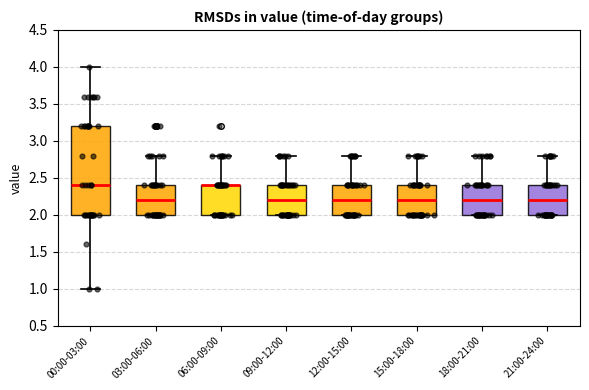

Where is the upper edge of the box for 15:00-18:00 on the y-axis? The values are not printed on the chart, so give them approximately, as read against the axis.

2.4